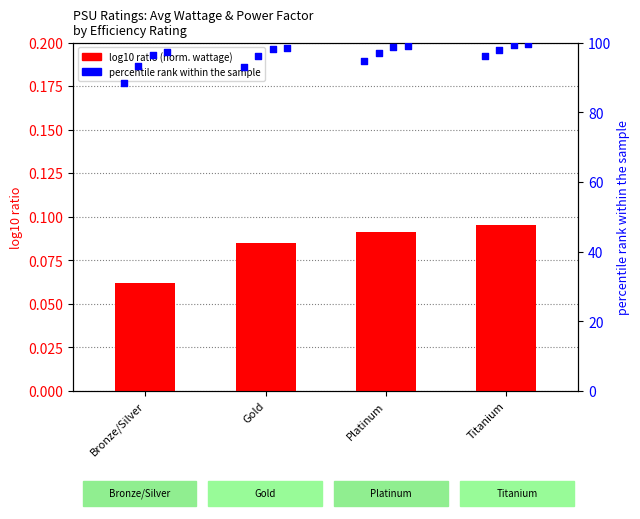

What is the total value across all series at Platinum?

94.7